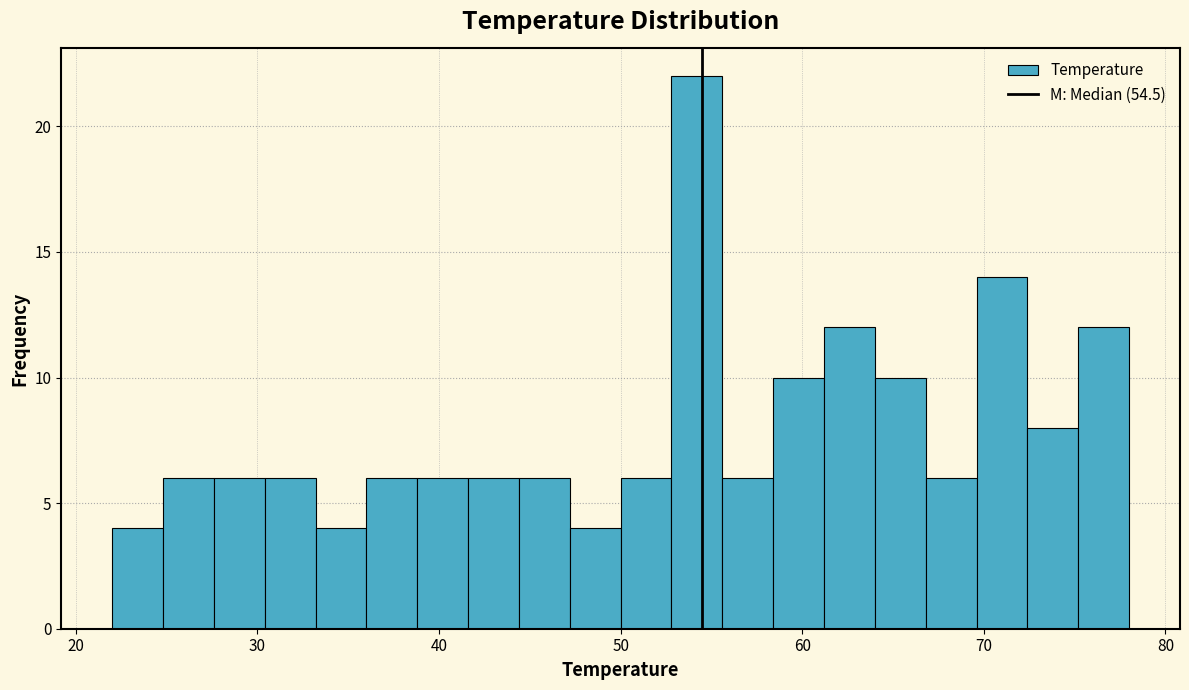

Read against the x-axis, roughly where is the centre of the tallest bar?

54